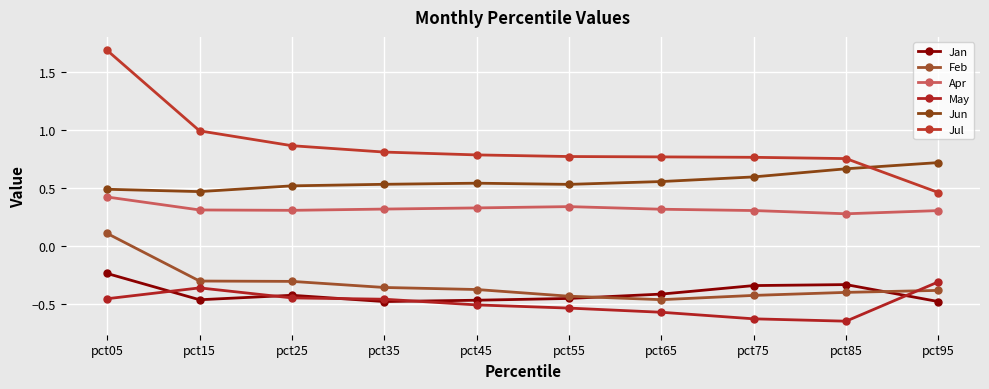

True or false: Feb and May cross at least once.

True